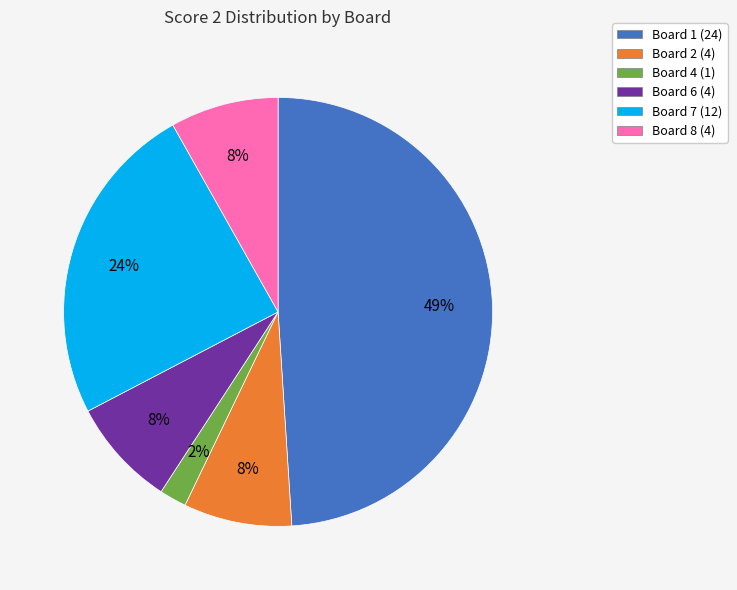

To the nearest percent, what is the average slice percentage?

17%